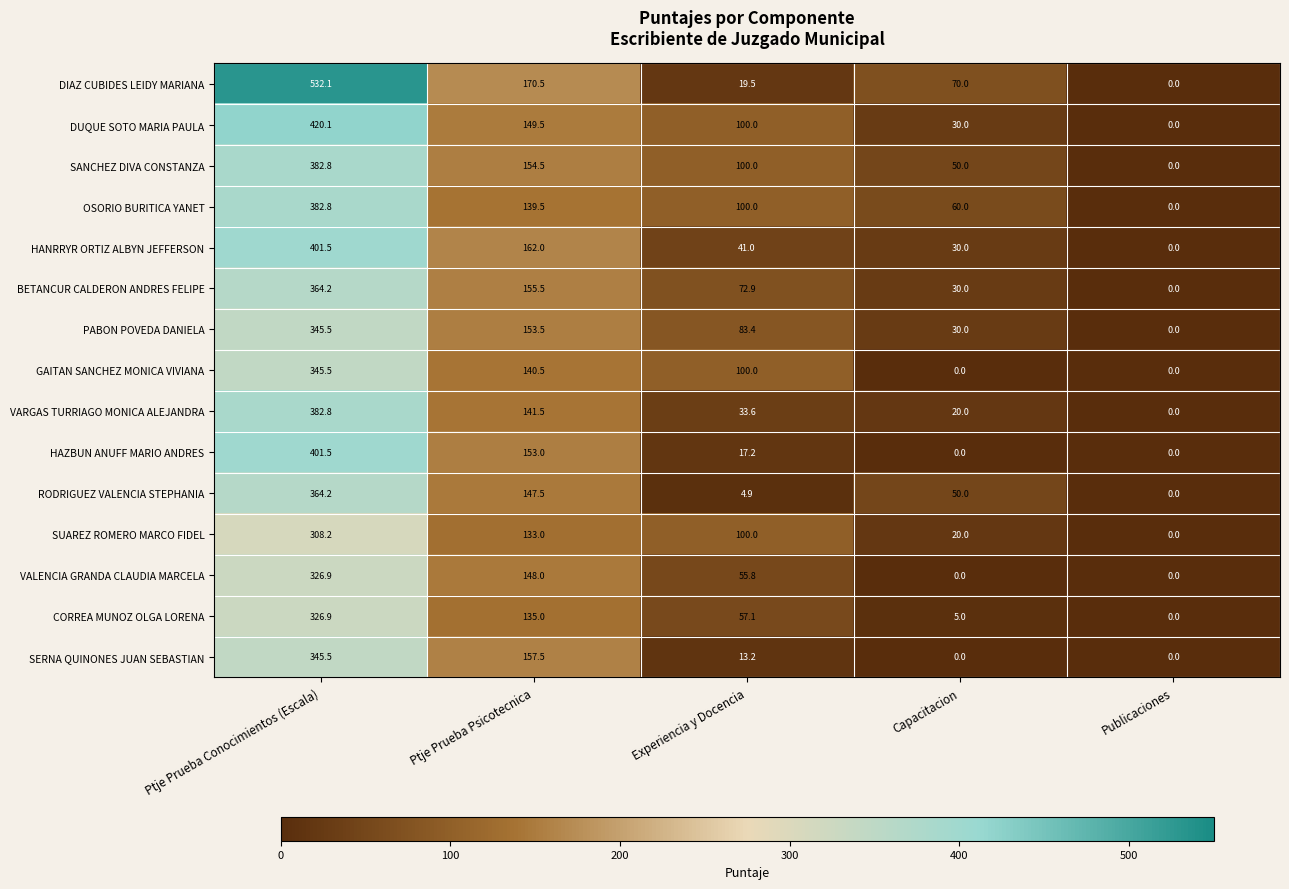

What is the difference between the maximum and minimum values in the BETANCUR CALDERON ANDRES FELIPE series?

364.2